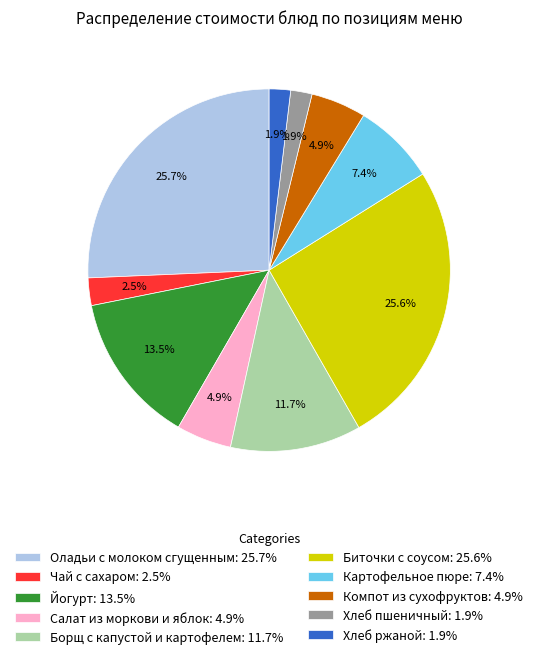

How much of the chart is everything except Борщ с капустой и картофелем: 11.7%?

88.3%